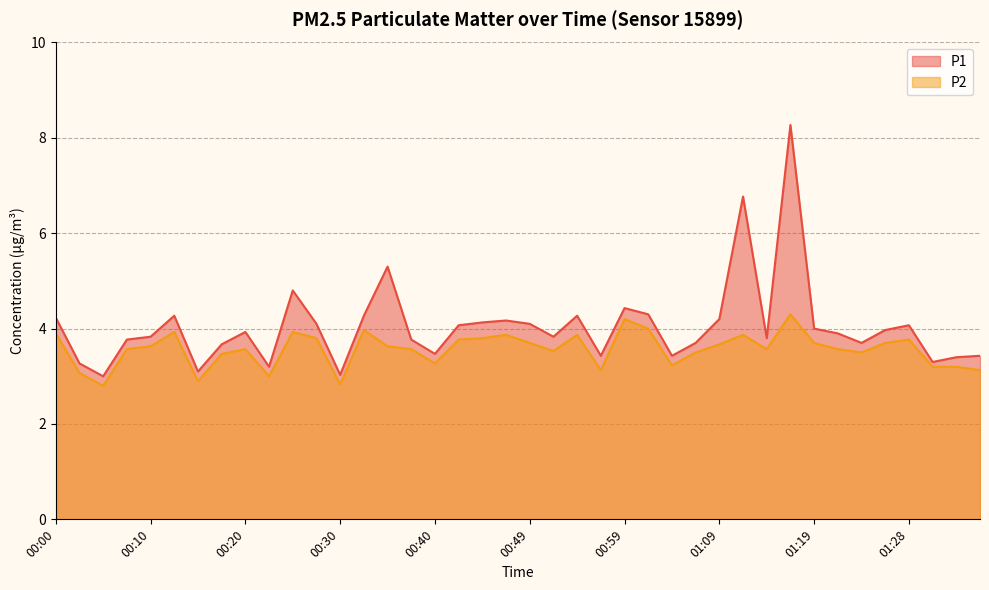

What is the sum of the P1 values at 00:12 and 00:40?

7.7